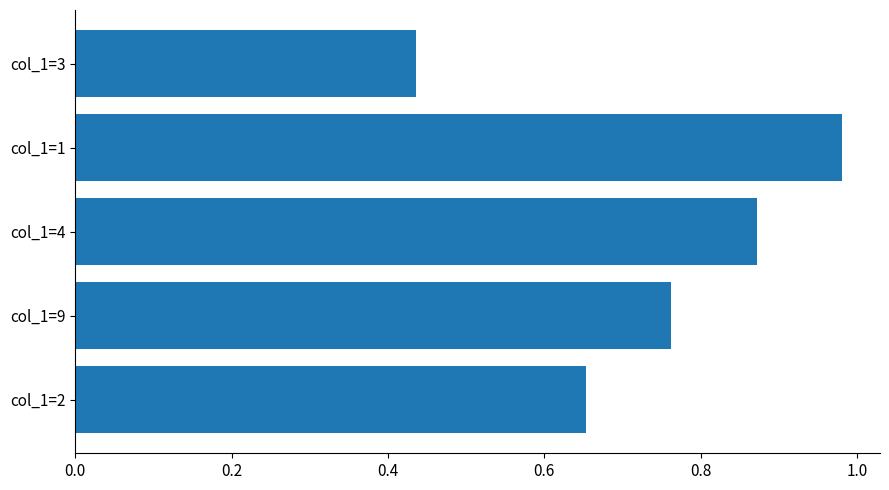

What is the difference between the maximum and minimum values?

0.5